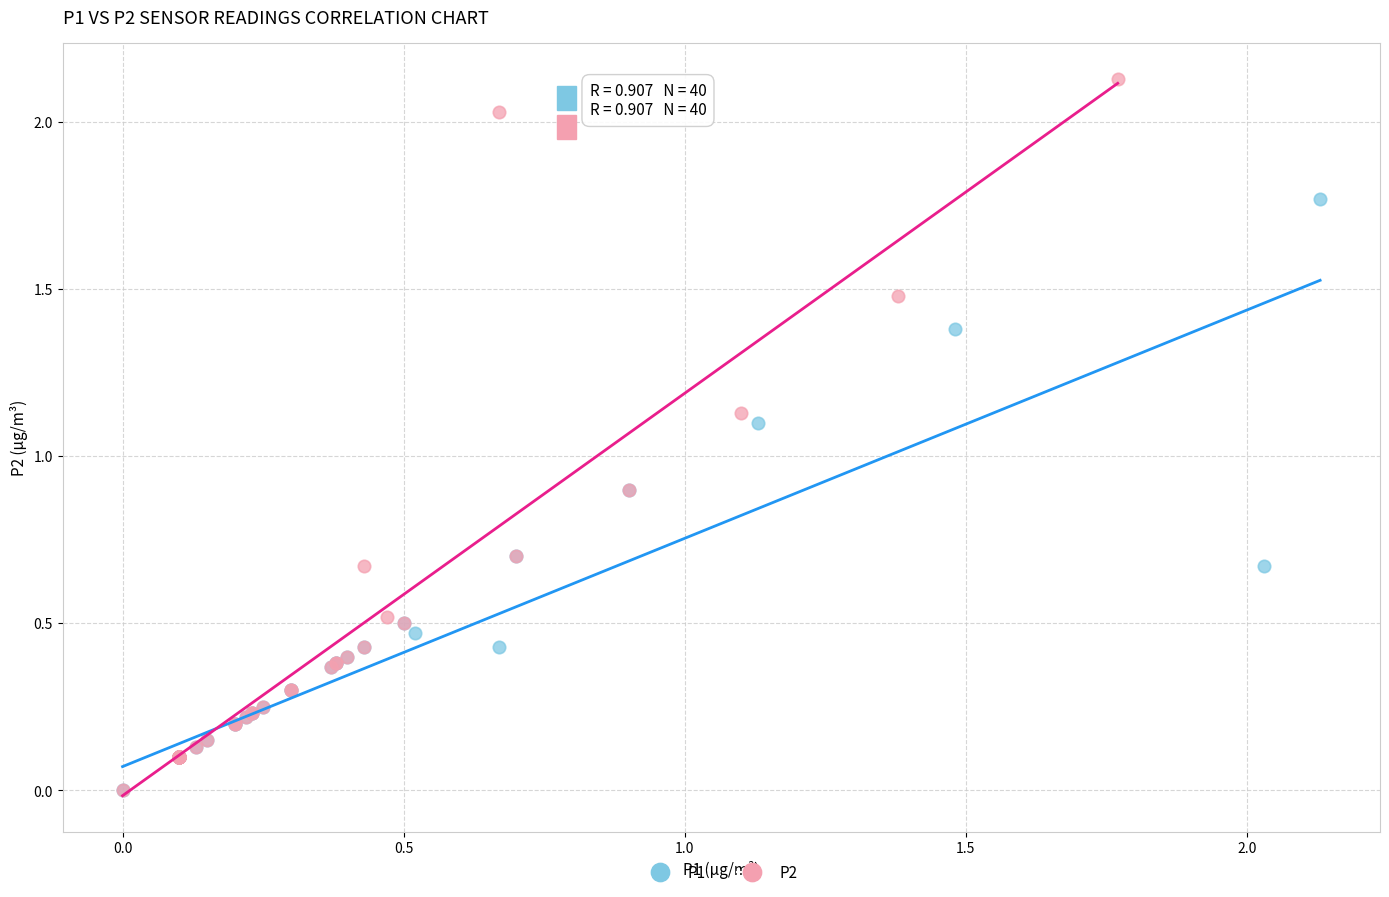

What are all the series names shown in the legend?

P1, P2